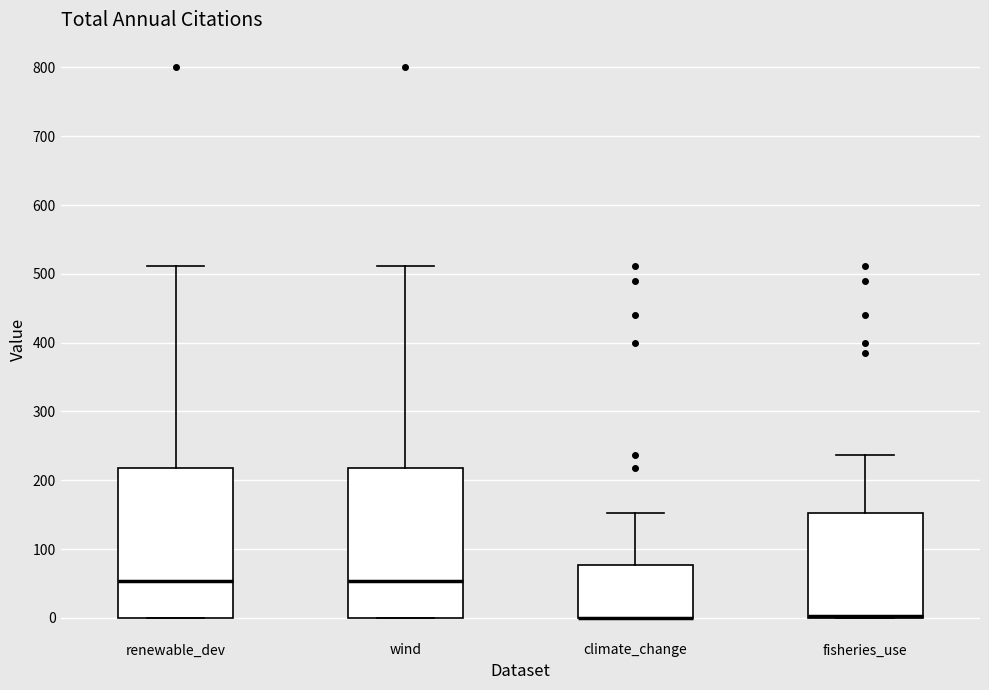

Where is the upper edge of the box for fisheries_use on the y-axis? The values are not printed on the chart, so give them approximately, as read against the axis.

150